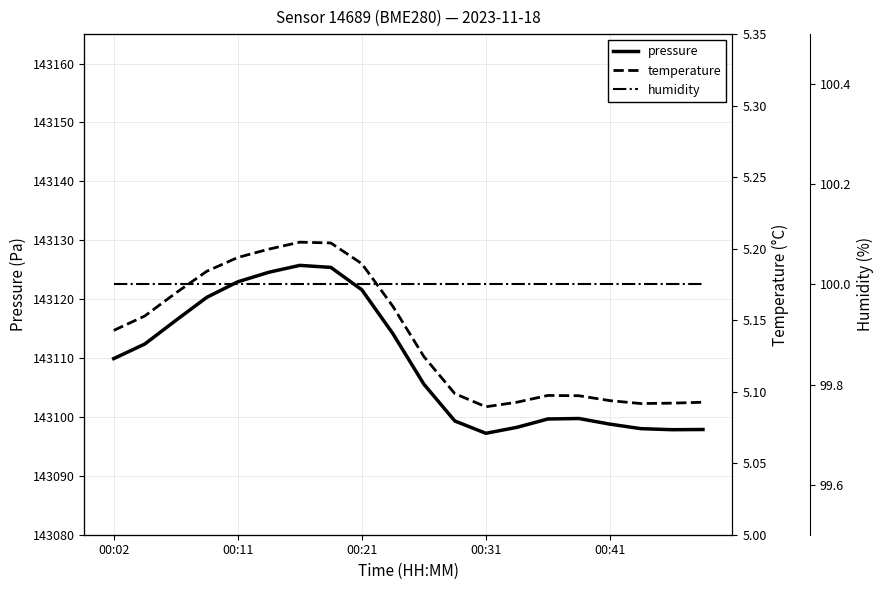

Which has a higher value, 5 or 17?

5